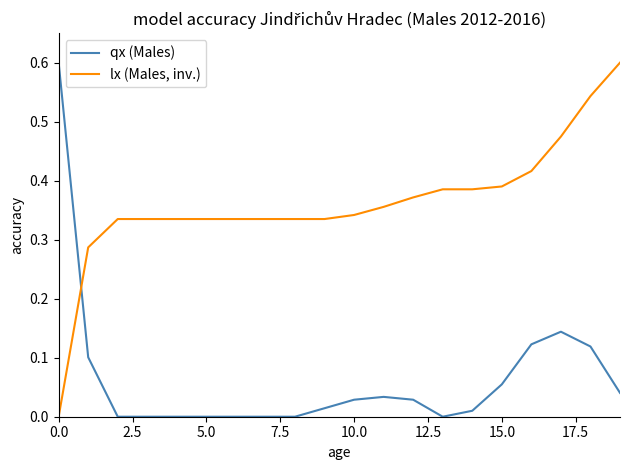

List the series in order of their overall mean, lowest first.

qx (Males), lx (Males, inv.)